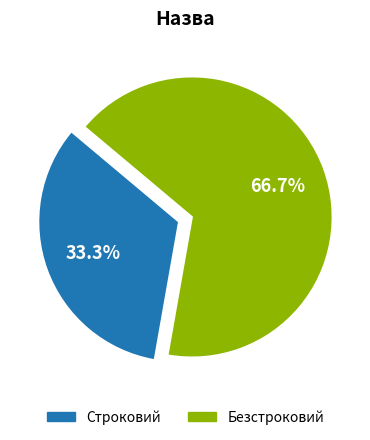

Count the number of slices in the pie.

2